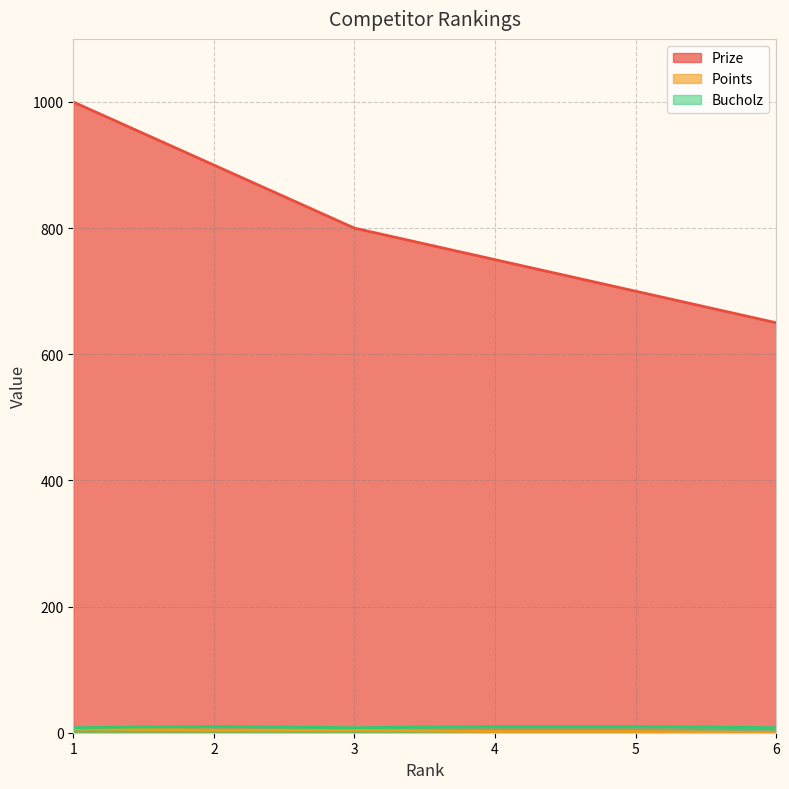

Reading right to left, extract all data points from this chart.

Prize: 6=650	5=700	4=750	3=800	2=900	1=1000
Points: 6=0	5=2	4=2	3=4	2=4	1=6
Bucholz: 6=8	5=10	4=10	3=8	2=10	1=8